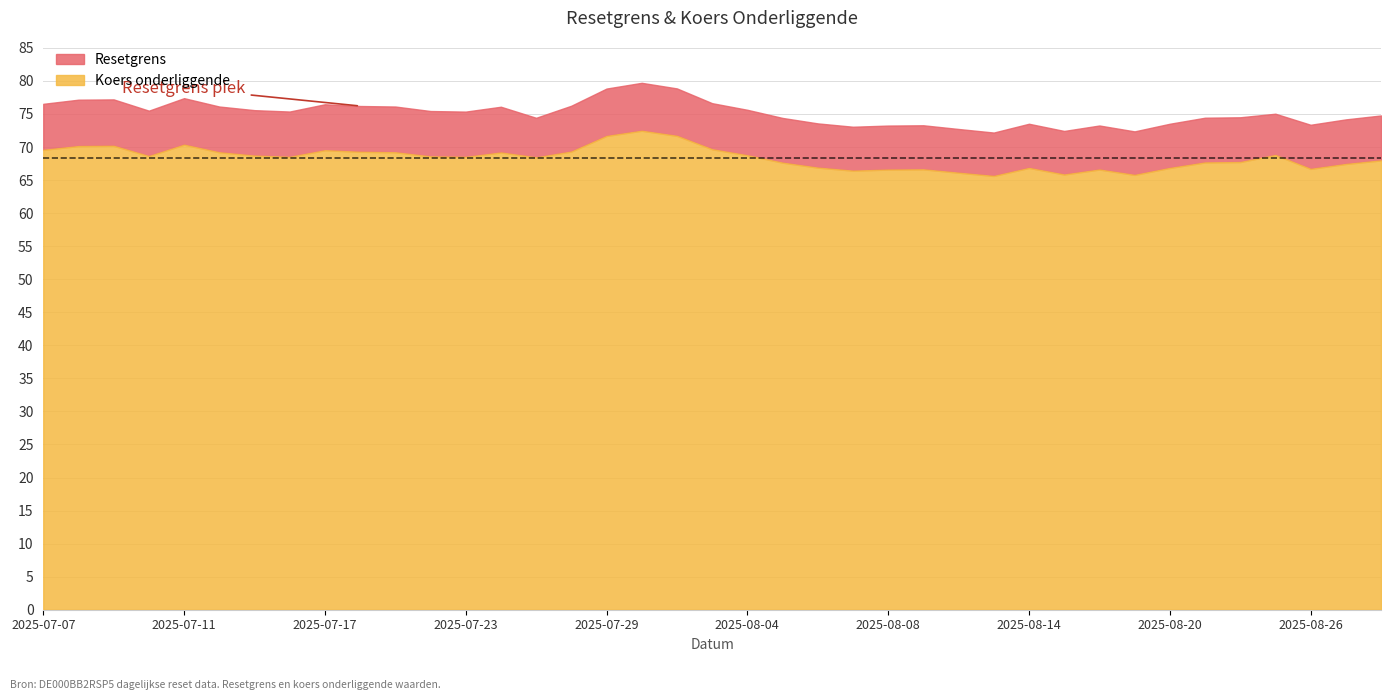

What is the maximum value for Koers onderliggende?

72.5